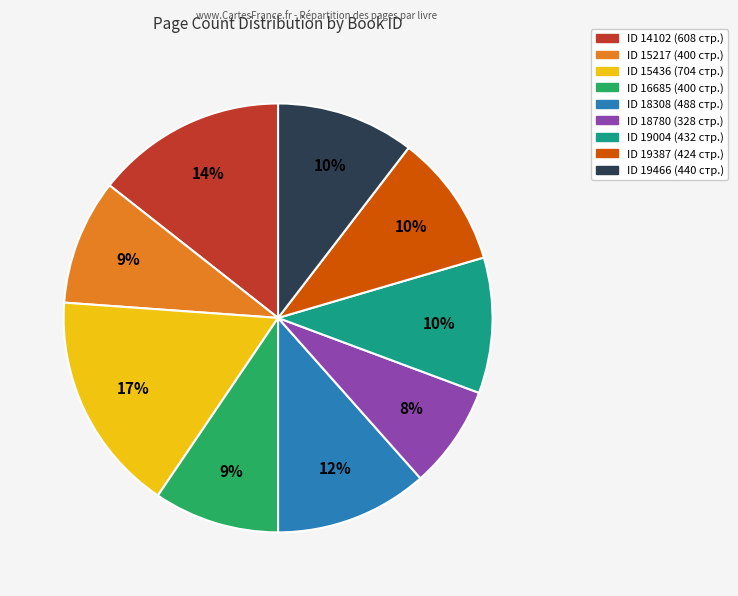

Is there any slice that represents more than half of the pie?

No